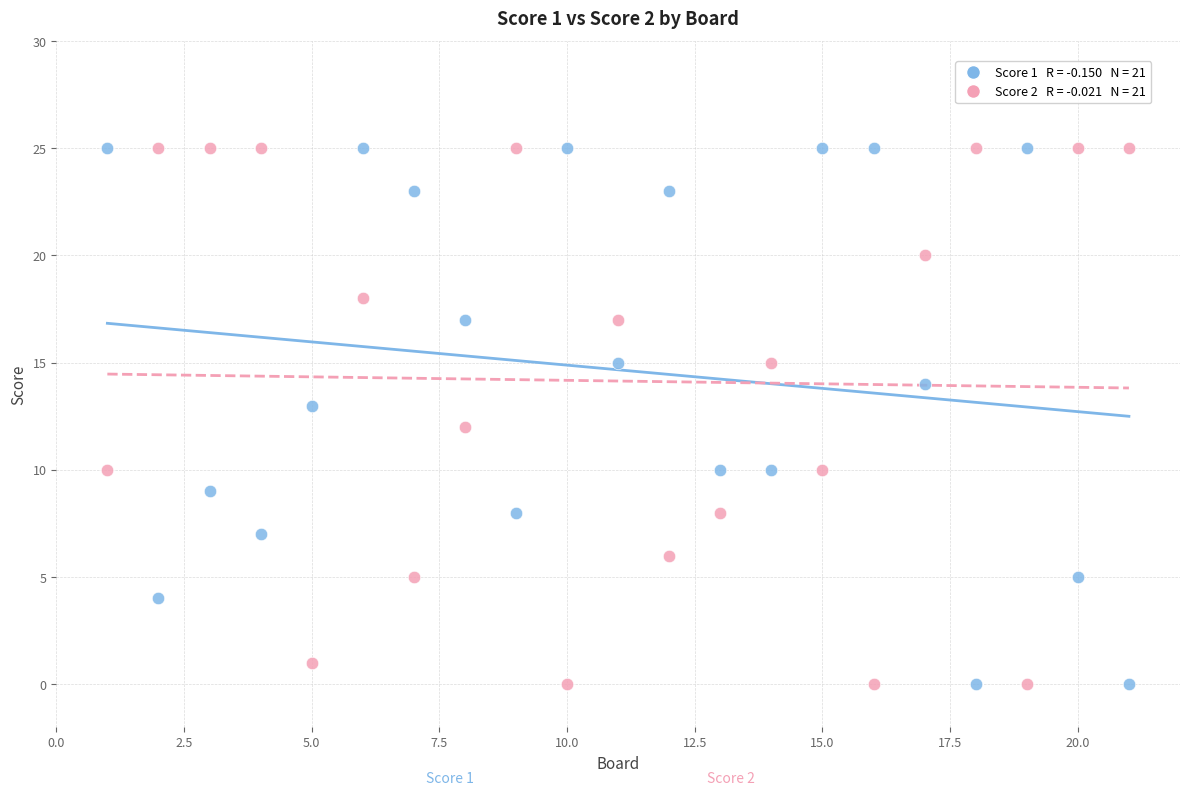

Across all data points, what is the range of Y values (max minus min)?

25